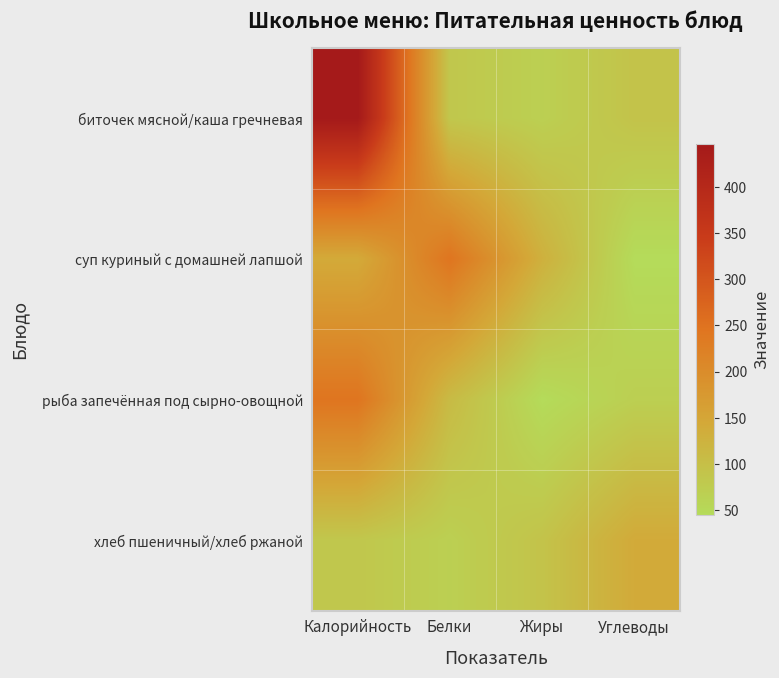

Rank the series by their average value, from lowest to highest.

хлеб пшеничный/хлеб ржаной, рыба запечённая под сырно-овощной, суп куриный с домашней лапшой, биточек мясной/каша гречневая